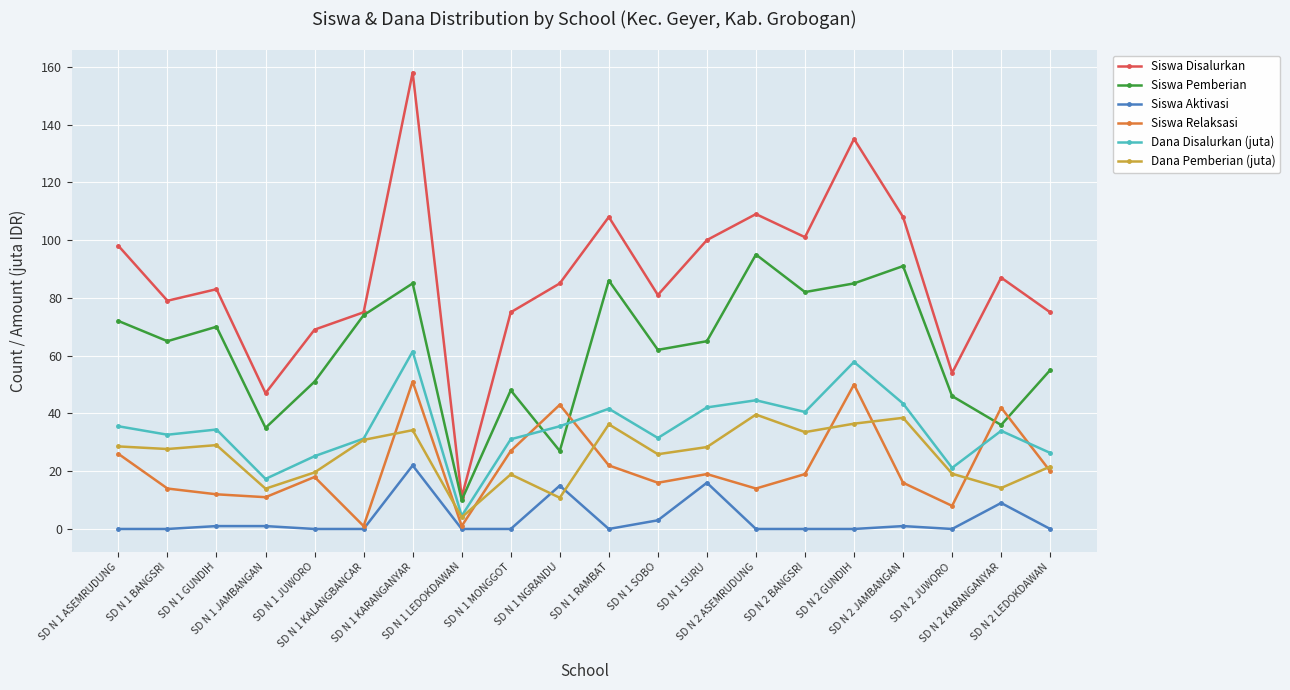

True or false: Siswa Aktivasi and Siswa Disalurkan intersect in this chart.

False